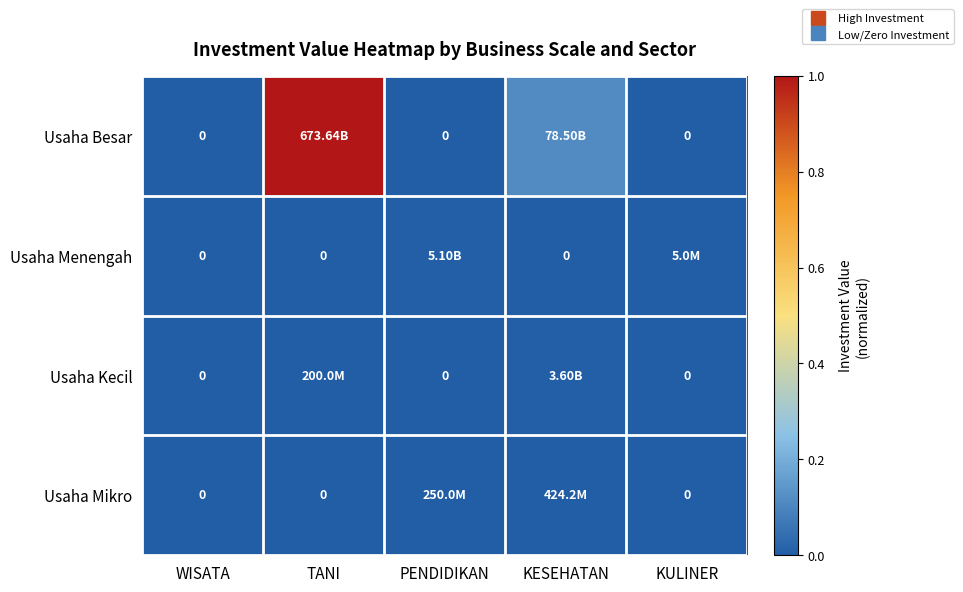

At which category does the chart reach its peak across all series?

TANI